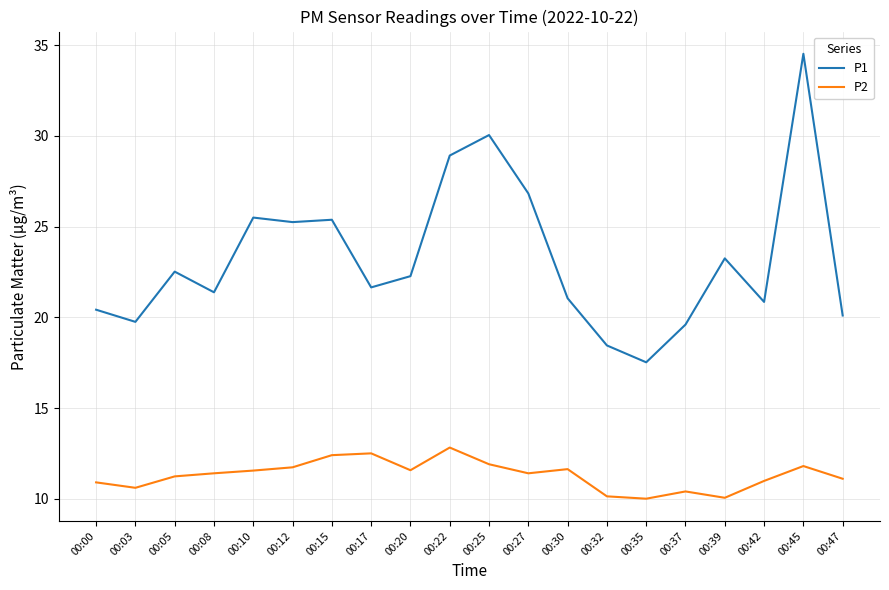

What is the difference between the maximum and minimum values in the P1 series?

17.0